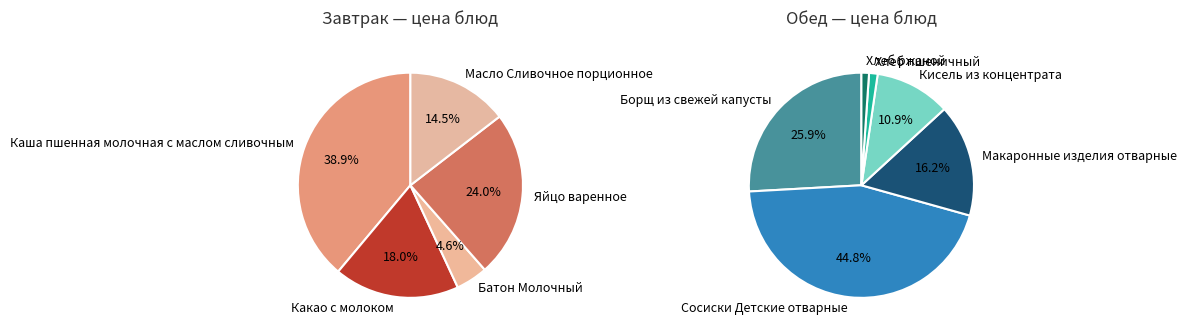

Which slice is the largest?

Сосиски Детские отварные